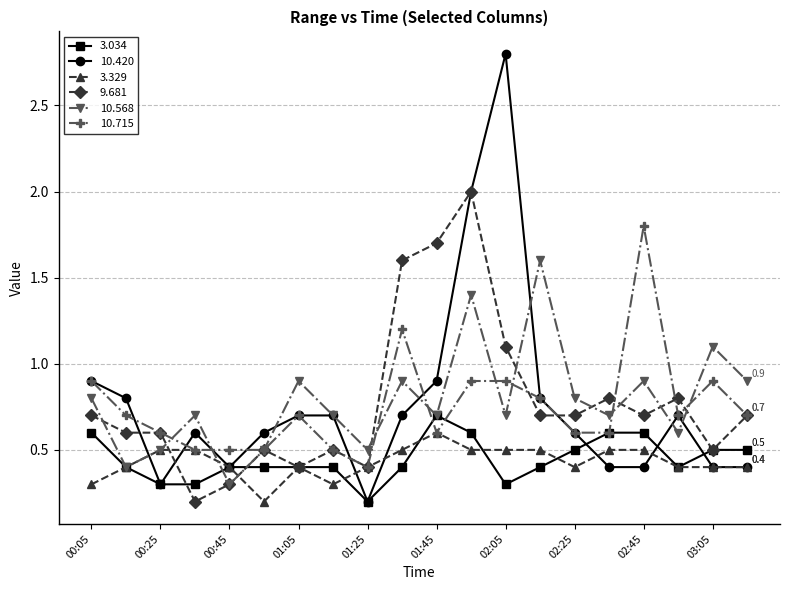

True or false: 10.568 has more than 1 points higher than both neighbors.

True